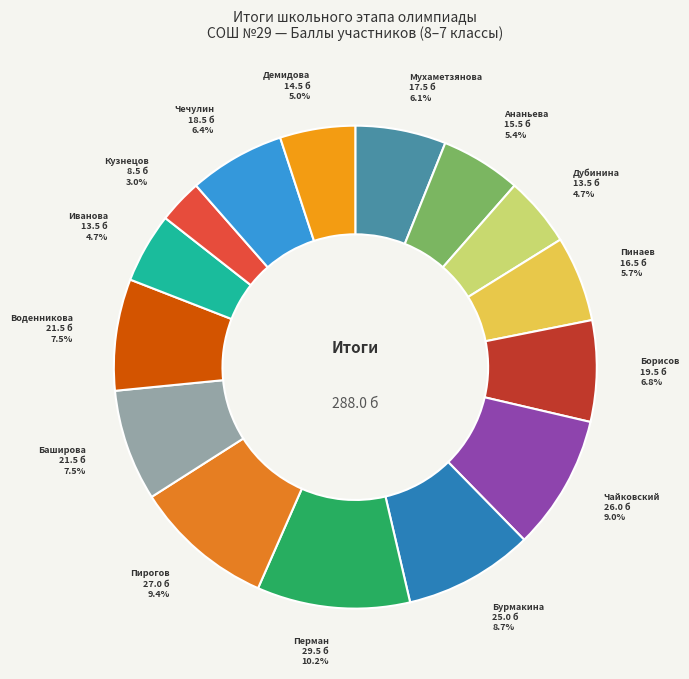

Which slice is the smallest?

Кузнецов А.А.